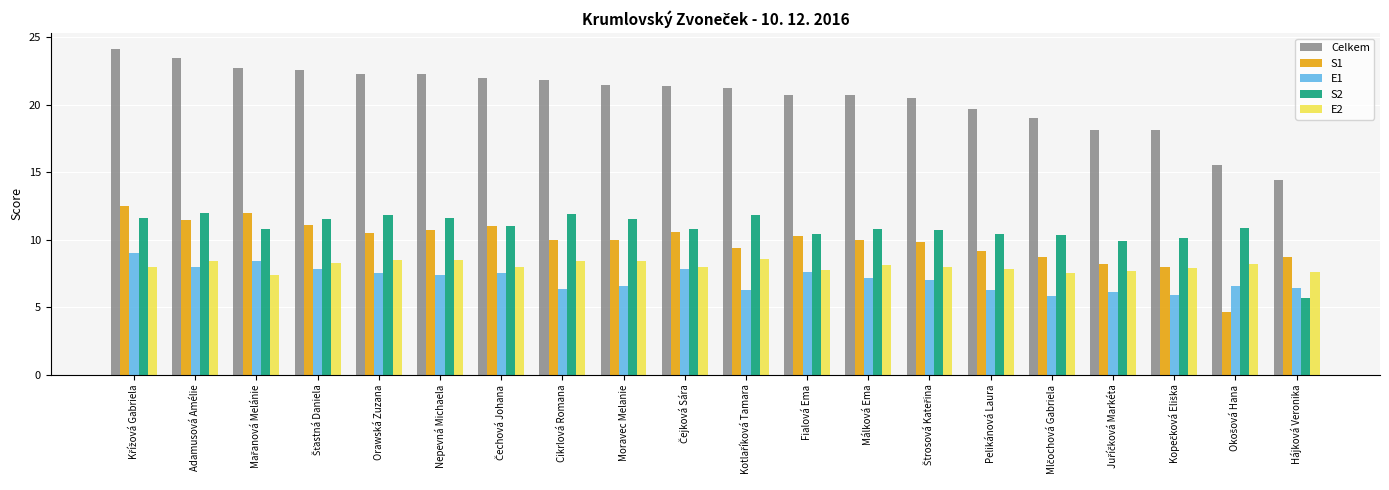

At how many categories does at least one series exceed 4?

20